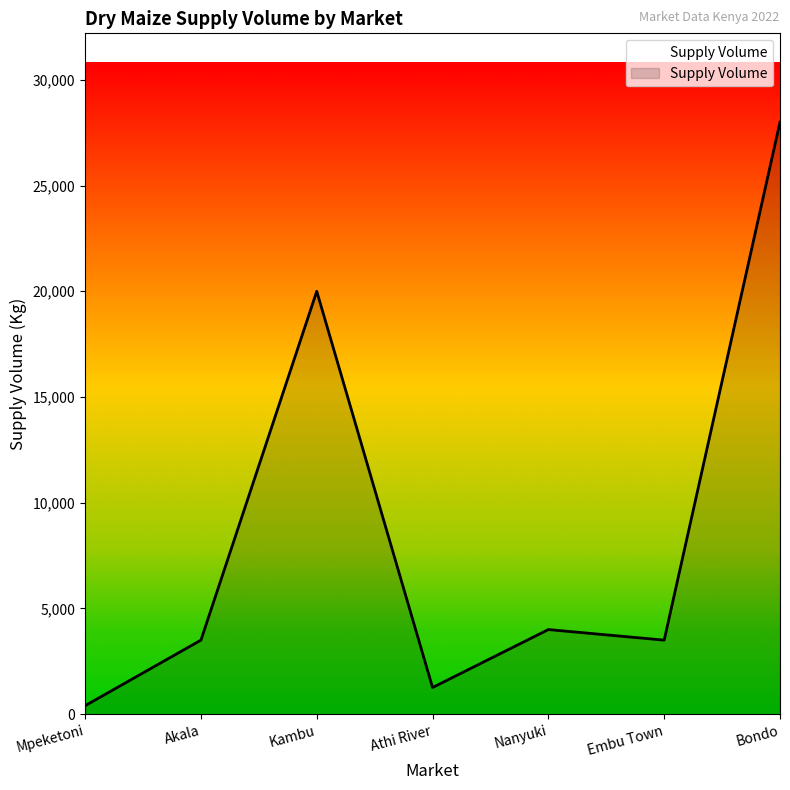

True or false: there are more than 0 points higher than both neighbors.

True